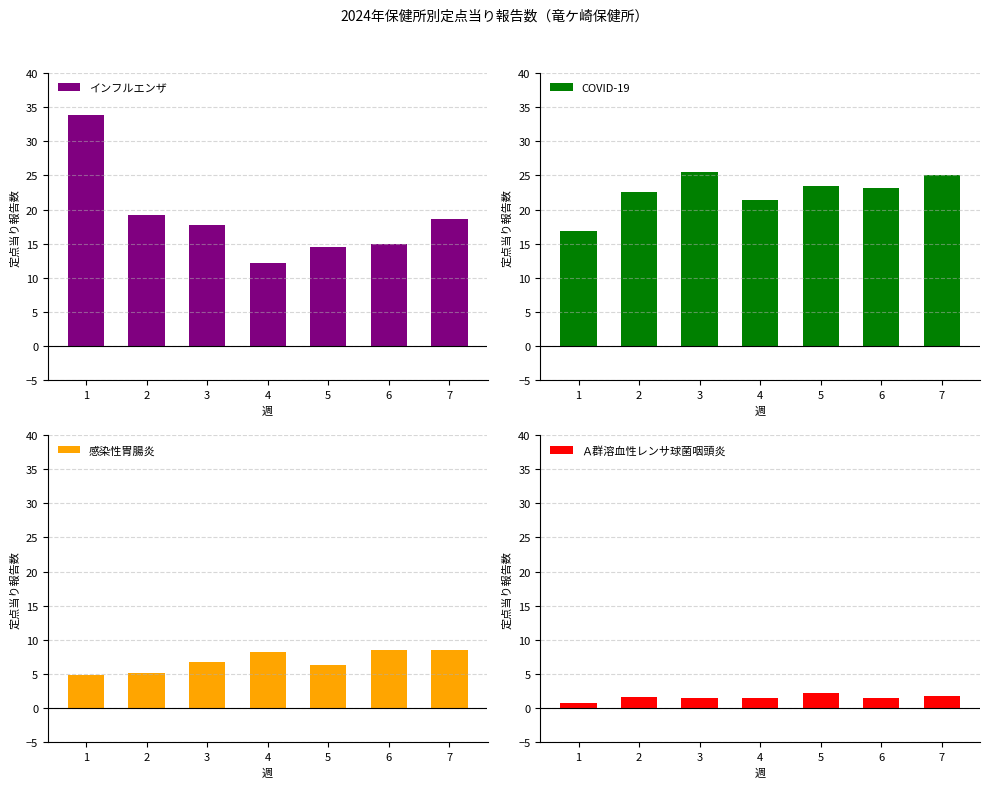

How many values in the COVID-19 series are below 23?

3